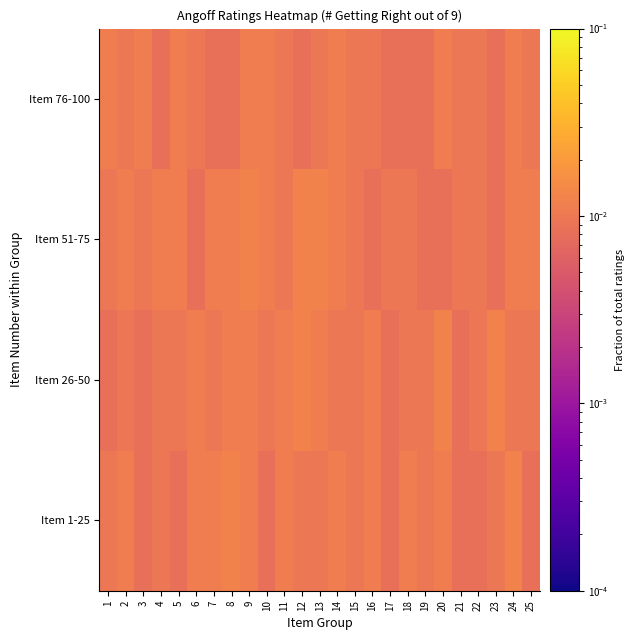

At how many categories does at least one series exceed 0?

25